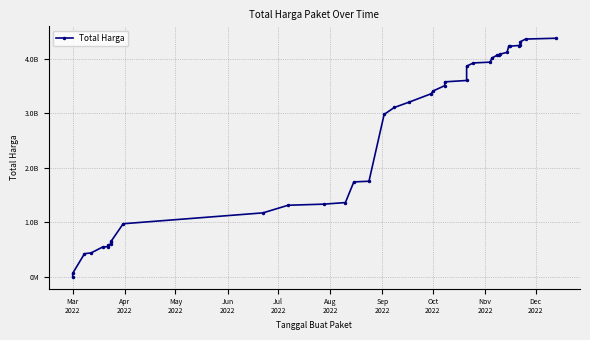

What is the smallest value displayed?

6936000